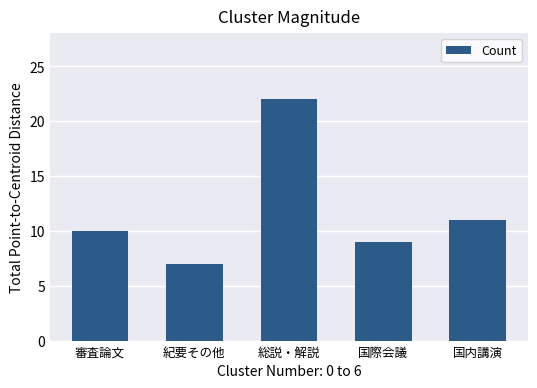

What is the maximum value shown in the chart?

22